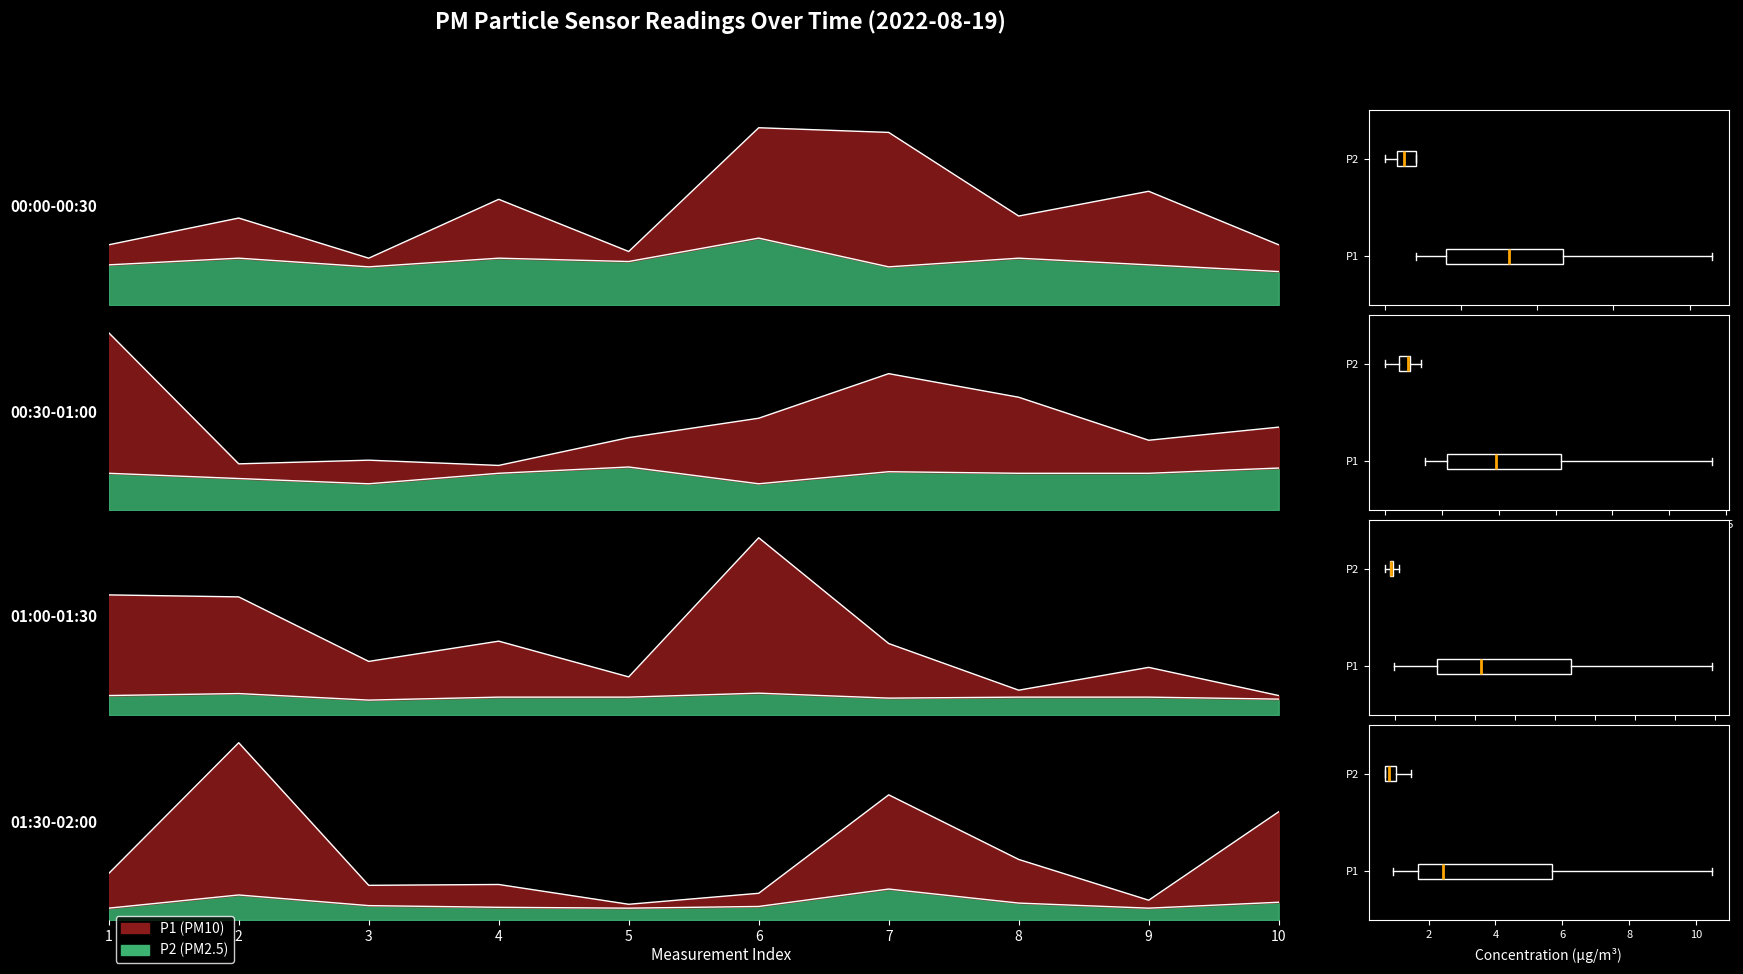

Reading left to right, transcribe all the data shown in this chart.

P1: 0.9	1.3	0.7	1.6	0.8	2.6	2.6	1.3	1.7	0.9	3.4	0.9	0.9	0.8	1.4	1.8	2.6	2.1	1.3	1.6	6.0	6.0	2.7	3.7	1.9	8.9	3.6	1.2	2.4	1.0	2.8	10.5	2.0	2.1	0.9	1.6	7.4	3.6	1.2	6.4
P2: 0.6	0.7	0.6	0.7	0.7	1.0	0.6	0.7	0.6	0.5	0.7	0.6	0.5	0.7	0.8	0.5	0.7	0.7	0.7	0.8	1.0	1.1	0.8	0.9	0.9	1.1	0.8	0.9	0.9	0.8	0.7	1.5	0.8	0.8	0.7	0.8	1.8	1.0	0.7	1.1